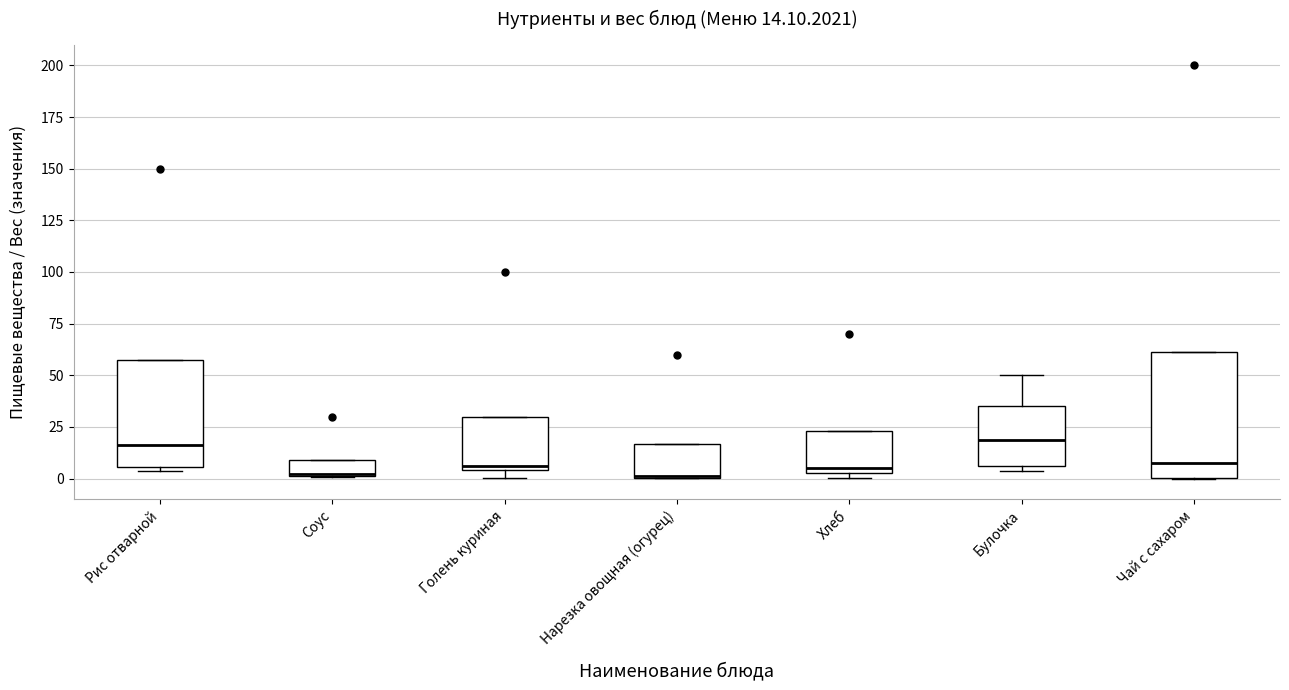

Which box is the tallest, from its lower edge to its upper edge?

Чай с сахаром